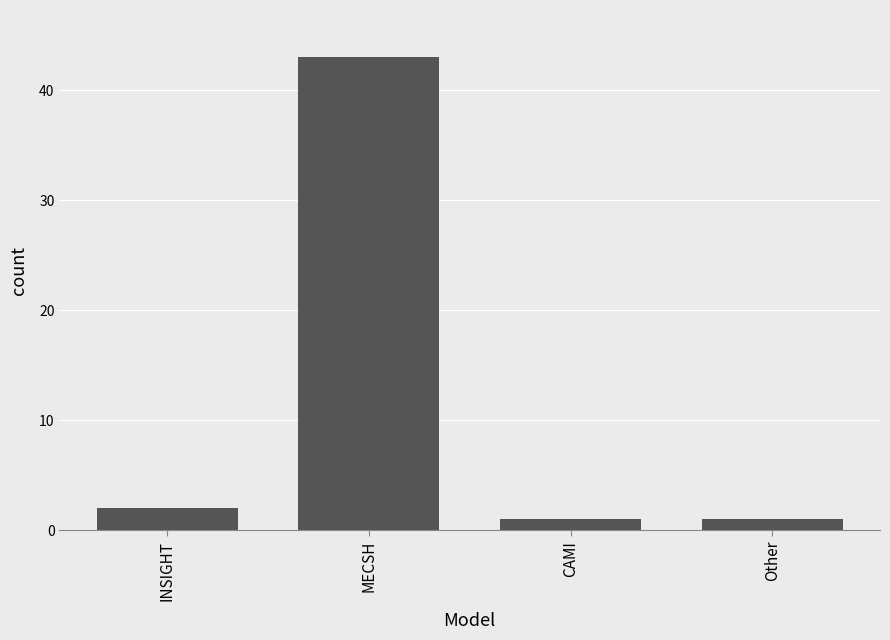

What is the label of the 1st bar from the left?

INSIGHT